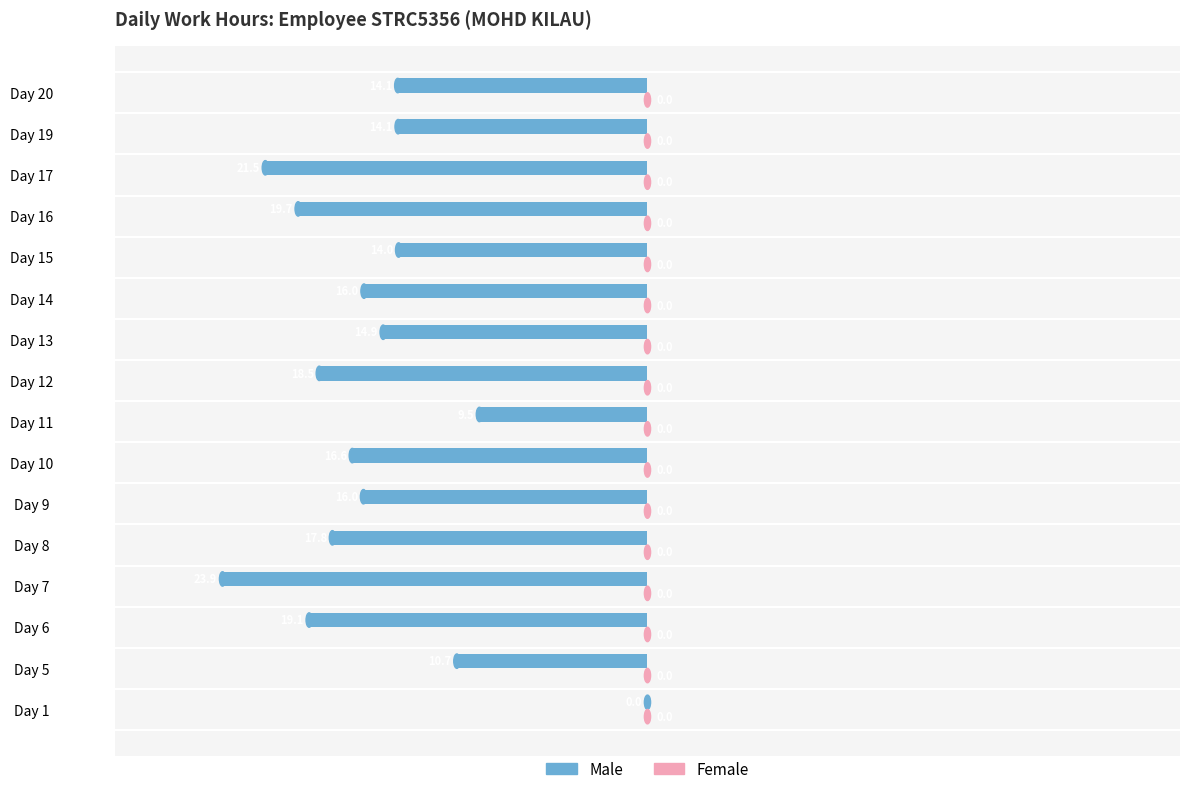

The value at Day 13 is -3.3. True or false?

False